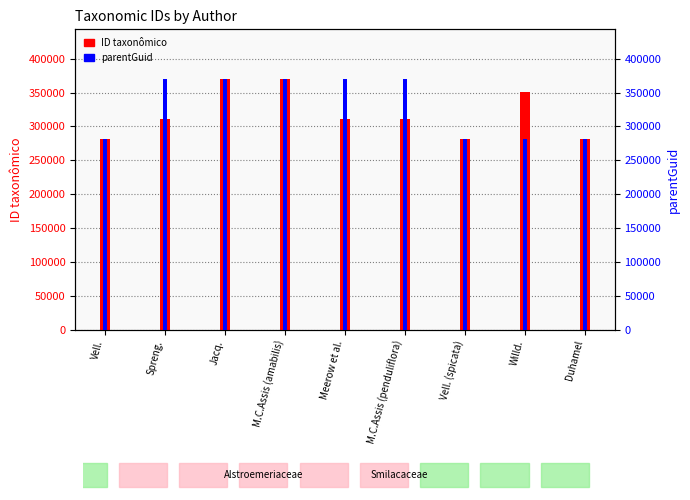

Reading left to right, transcribe all the data shown in this chart.

ID taxonômico: Vell.=281082	Spreng.=310654	Jacq.=369539	M.C.Assis (amabilis)=369532	Meerow et al.=310684	M.C.Assis (penduliflora)=310685	Vell. (spicata)=281096	Willd.=350166	Duhamel=281103
parentGuid: Vell.=281053	Spreng.=369527	Jacq.=369527	M.C.Assis (amabilis)=369527	Meerow et al.=369527	M.C.Assis (penduliflora)=369527	Vell. (spicata)=281053	Willd.=281053	Duhamel=281053